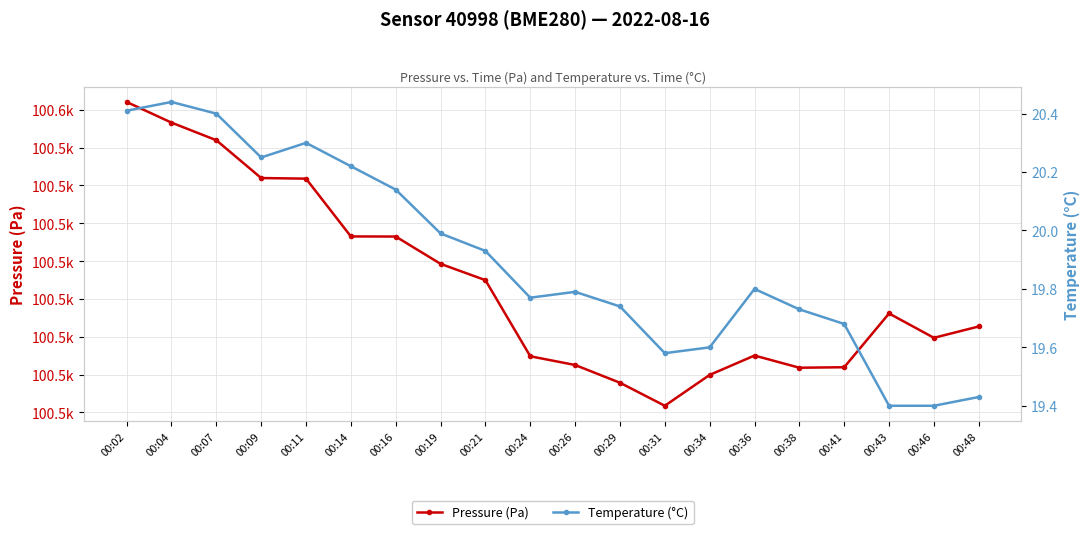

Between 00:46 and 00:43, which is larger?

00:43